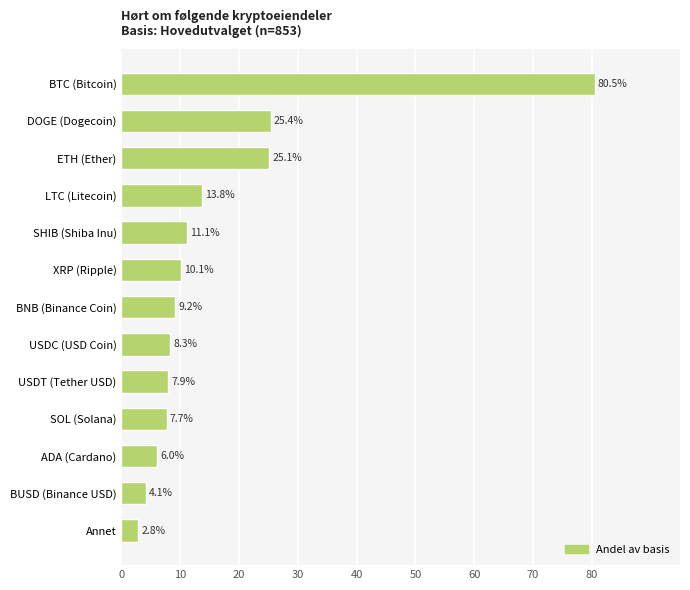

The value at XRP (Ripple) is 13.2. True or false?

False